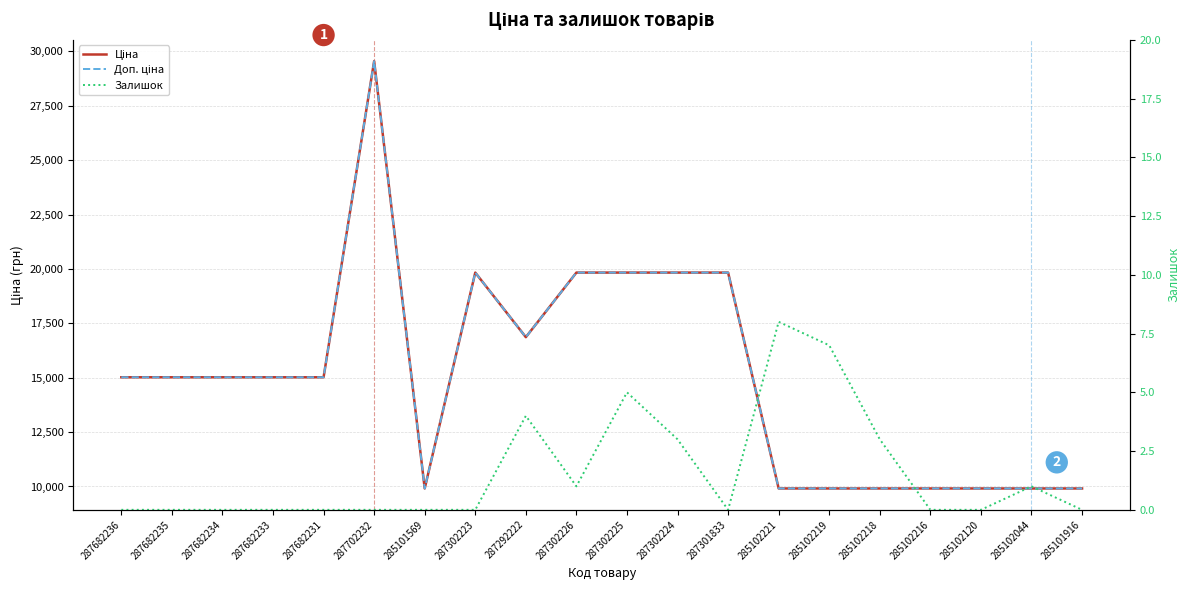

Which series has the largest range (max minus min)?

Ціна